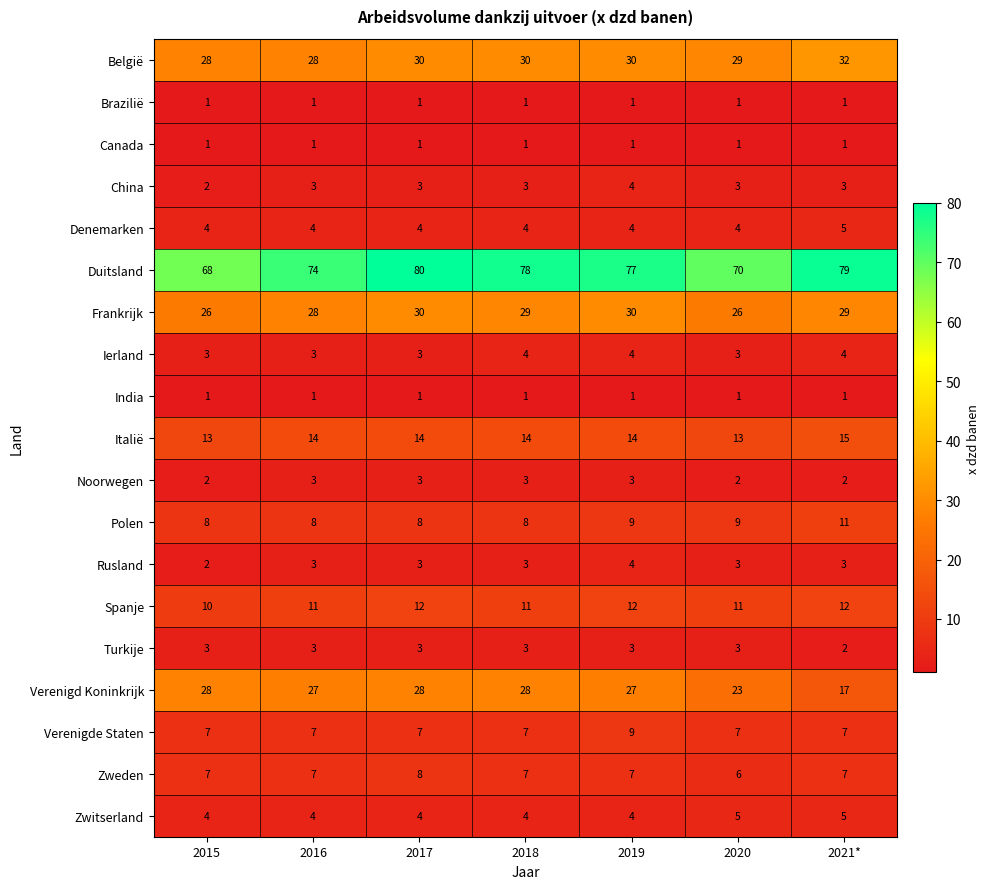

What is the smallest value displayed?

1